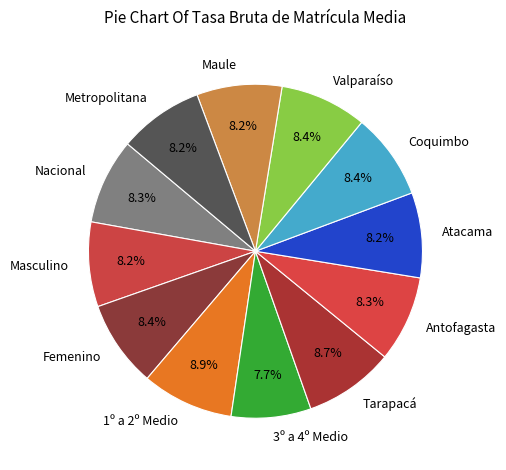

Approximately how many times larger is the value at Masculino compared to Maule?

1.0